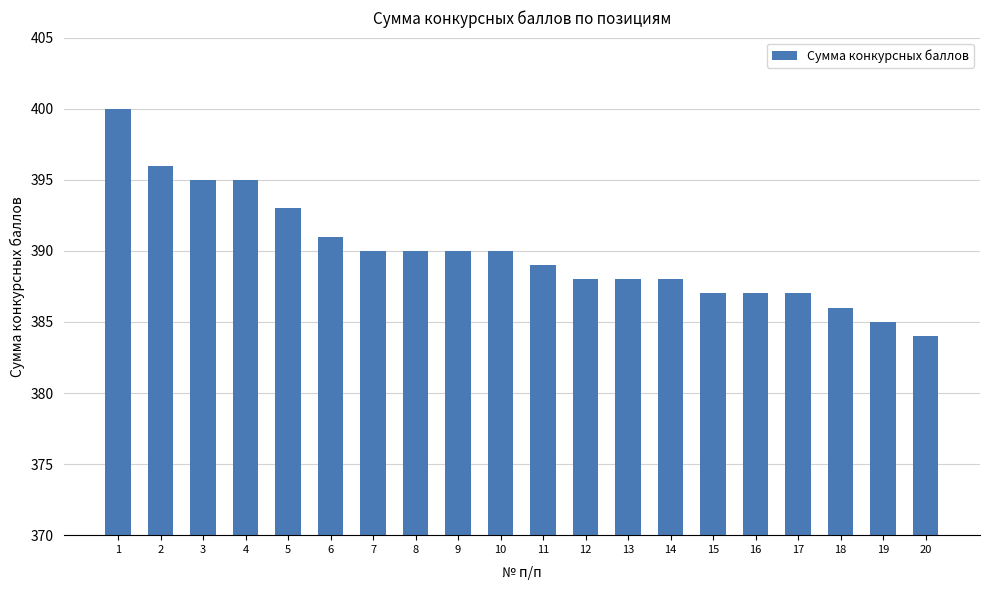

At which label does the data first exceed 390?

1